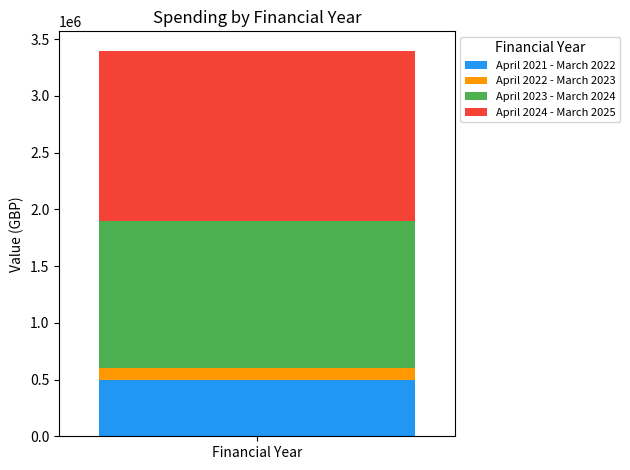

Reading right to left, list the values for the April 2021 - March 2022 series.

Financial Year=500000